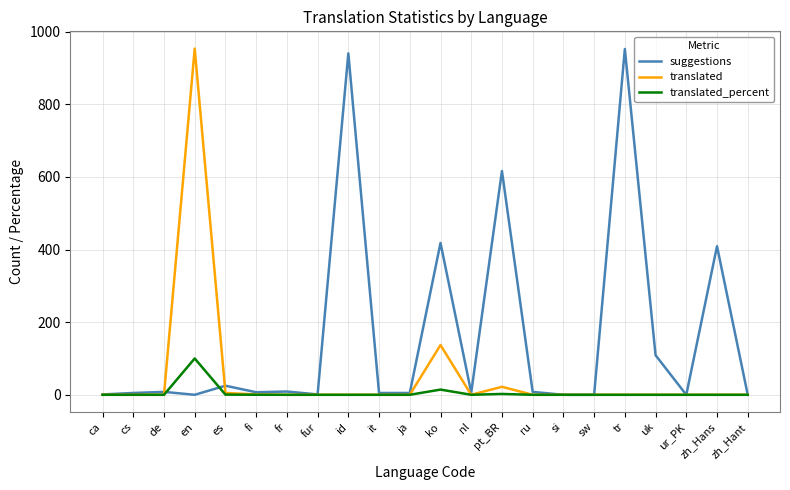

Which series has the largest total across all categories?

suggestions